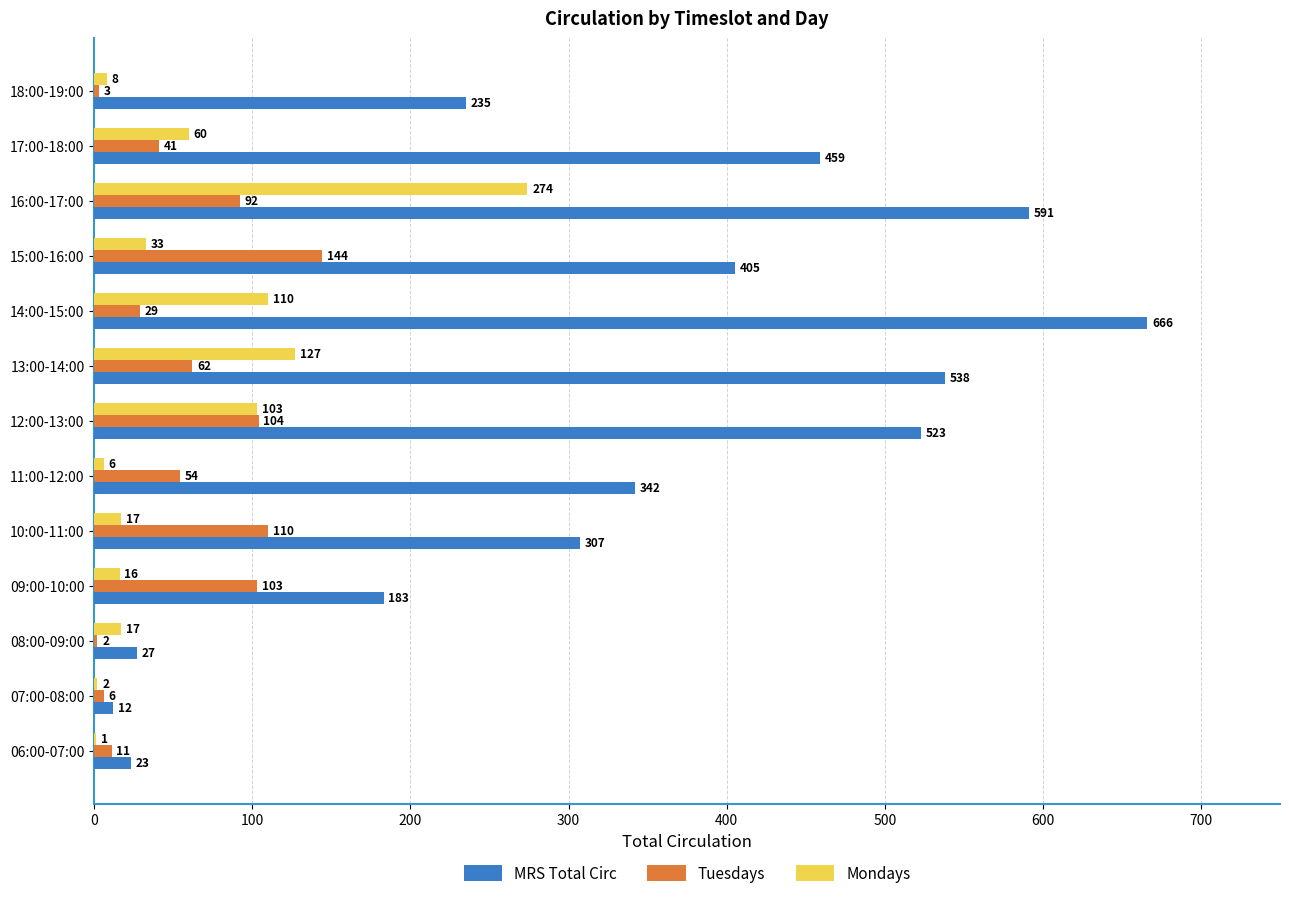

Which series has the widest spread of values?

MRS Total Circ